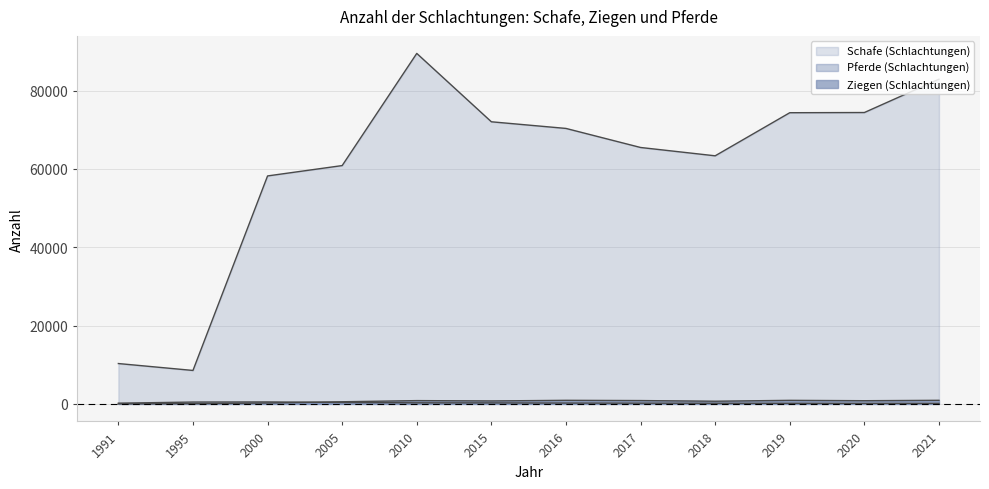

What is the value of the Pferde (Schlachtungen) point at the 7th from the left?

218